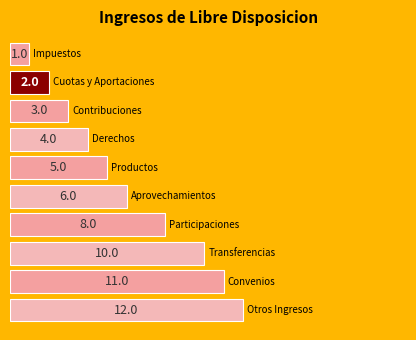

Reading top to bottom, extract all data points from this chart.

1	2	3	4	5	6	8	10	11	12